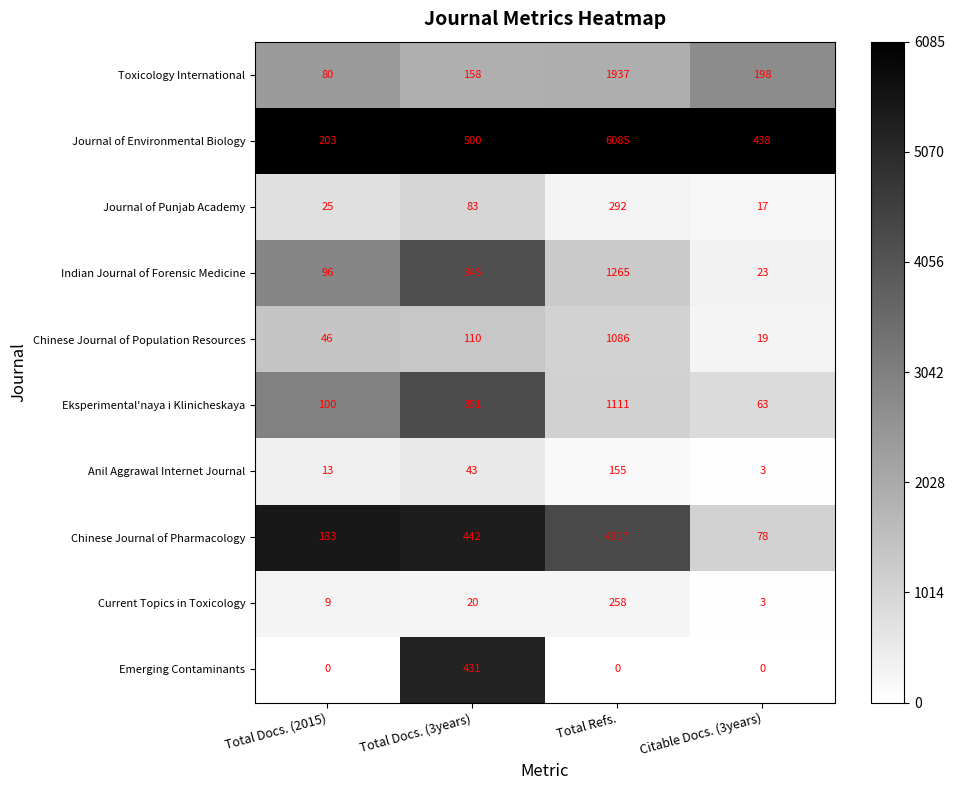

What is the total value across all series at Total Docs. (3years)?

2483